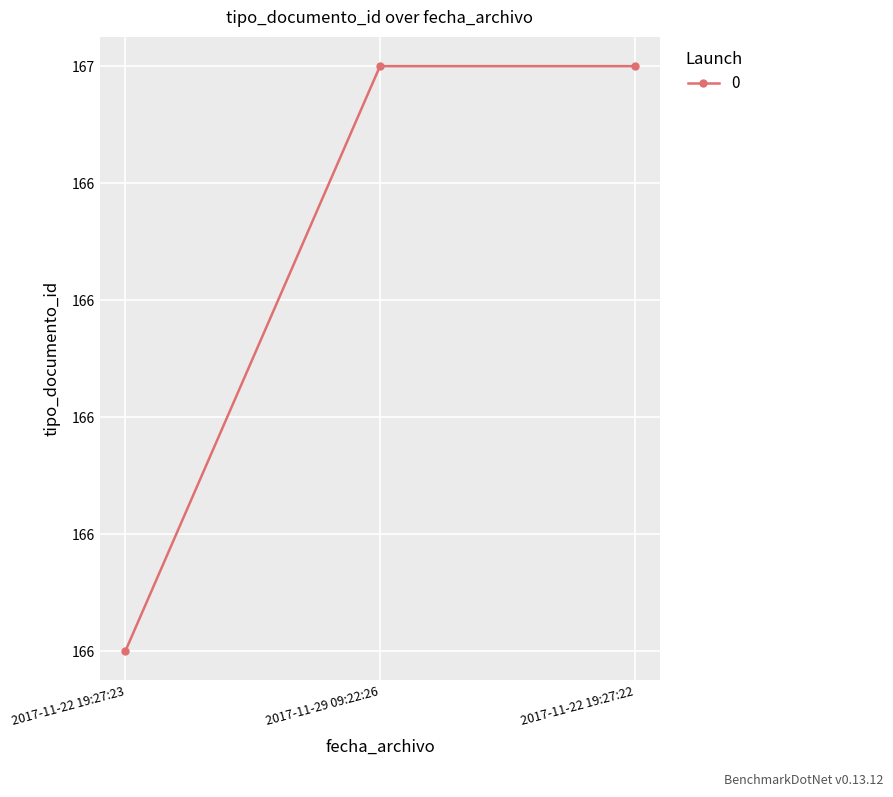

Is it true that the value at 2017-11-22 19:27:22 is 167?

True